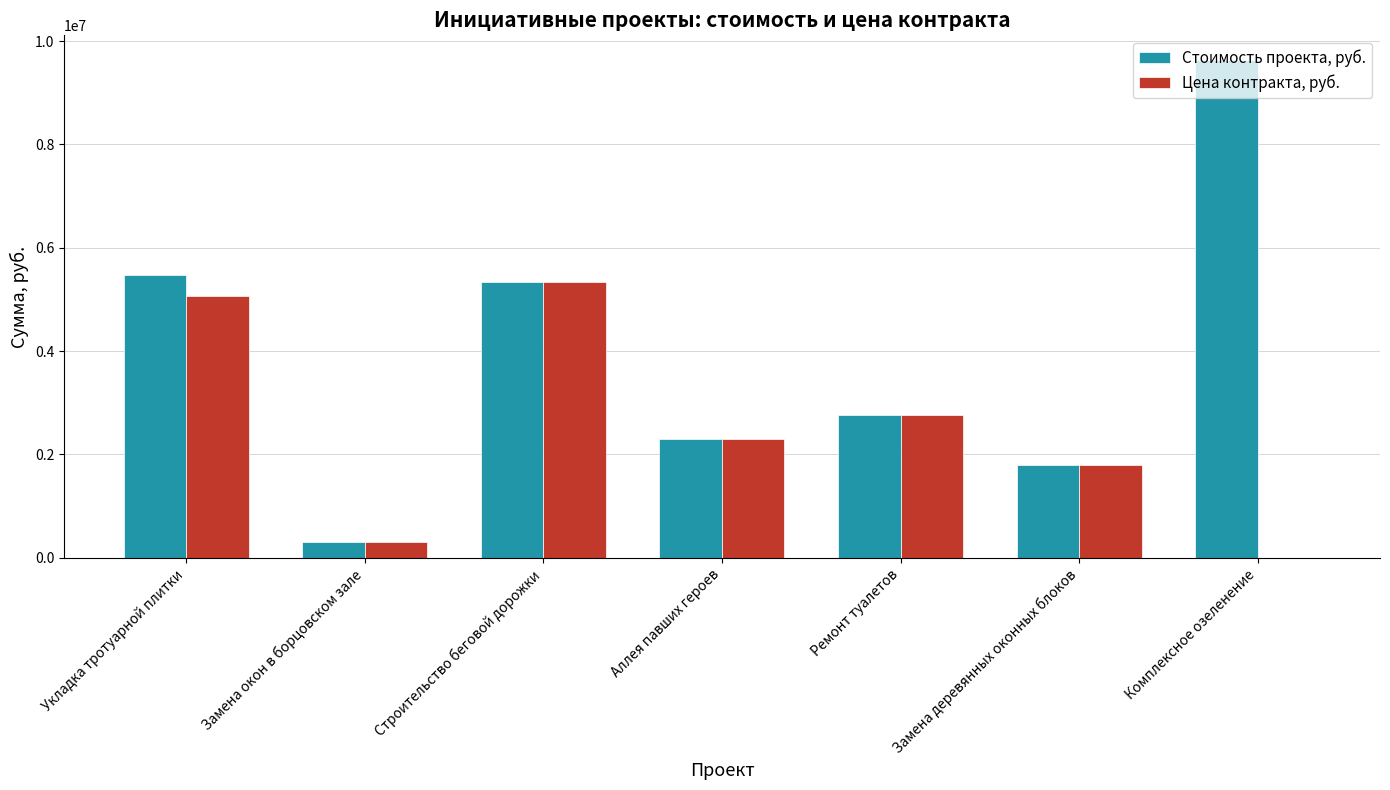

What is the sum of all Стоимость проекта, руб. values?

27609009.3